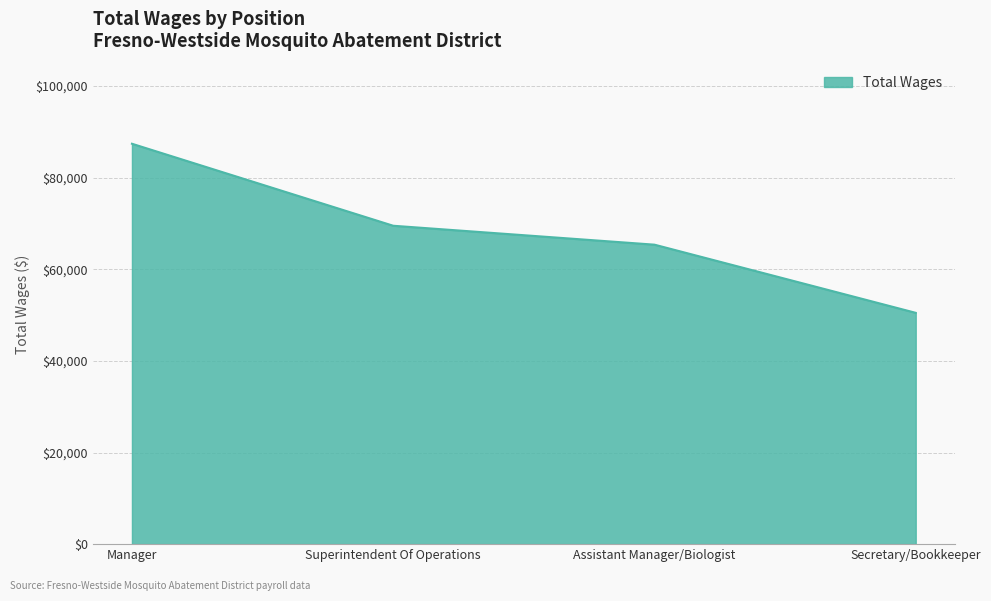

The chart shows a value of 65364 at Assistant Manager/Biologist. True or false?

True